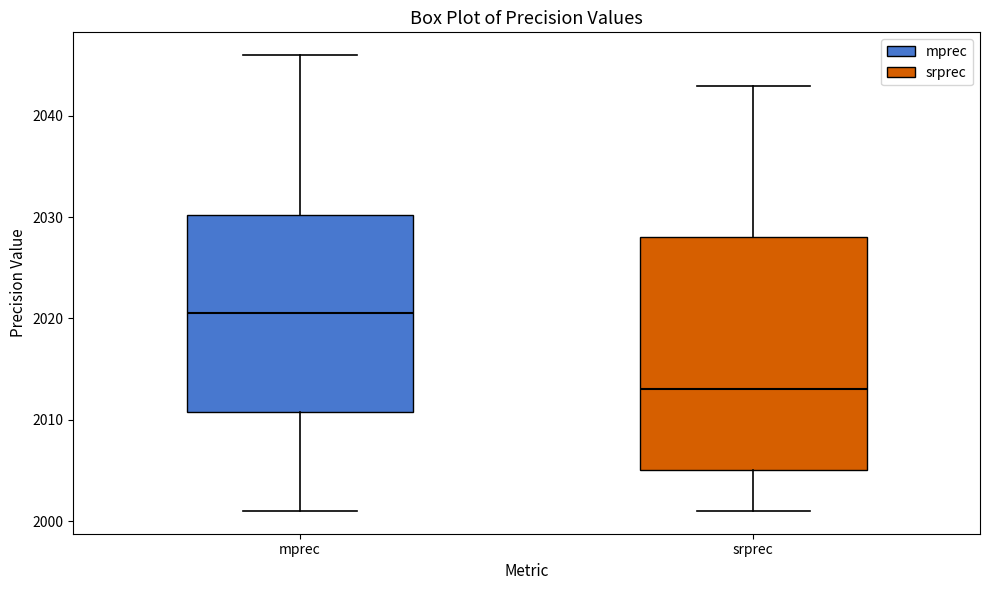

Reading left to right, read every box against the y-axis: the position of its median line, the range the box covers, and the ends of its whiskers. The values are not printed on the chart, so give them approximately, as read against the axis.

mprec: median 2021, box 2011 to 2030, whiskers 2001 to 2046
srprec: median 2013, box 2005 to 2028, whiskers 2001 to 2043